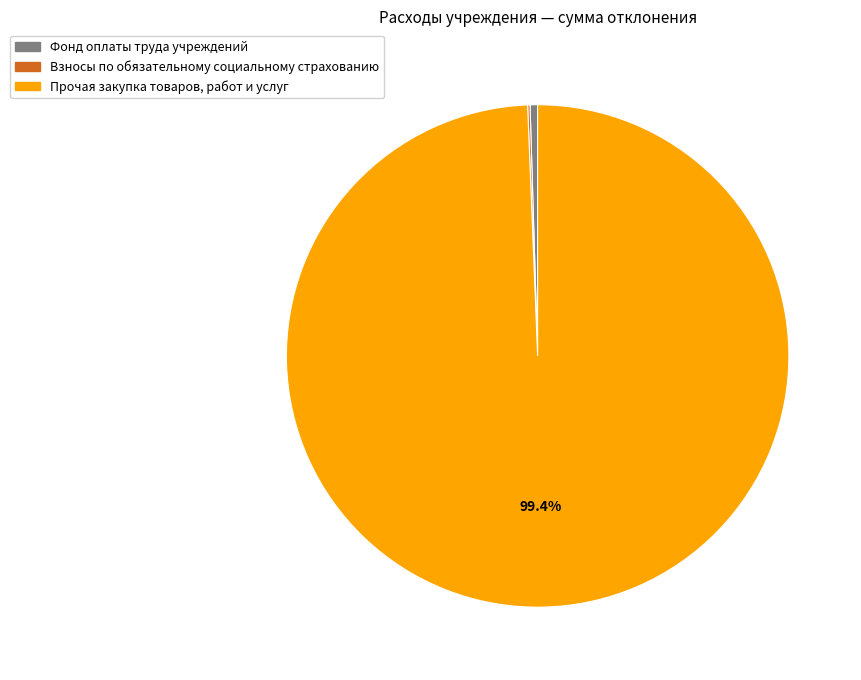

Which has a higher value, Фонд оплаты труда учреждений or Прочая закупка товаров, работ и услуг?

Прочая закупка товаров, работ и услуг